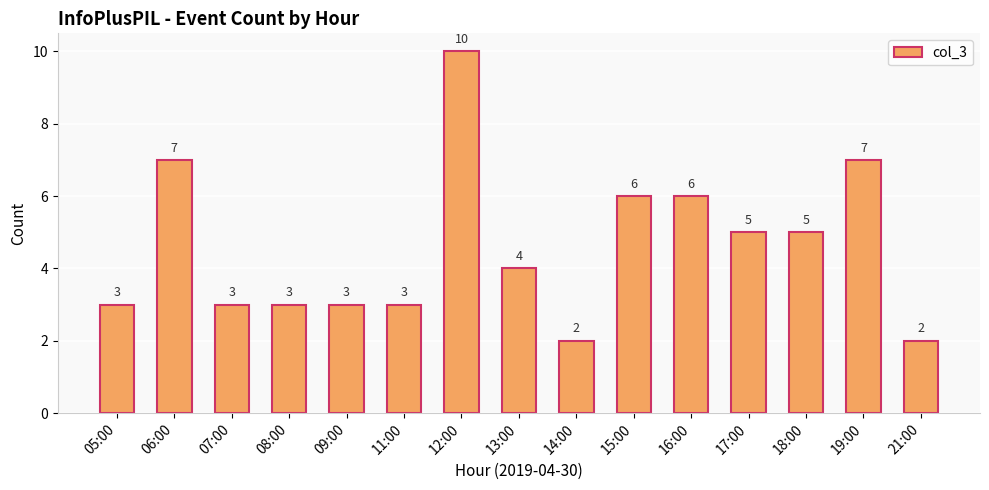

What is the change in value from 13:00 to 14:00?

-2